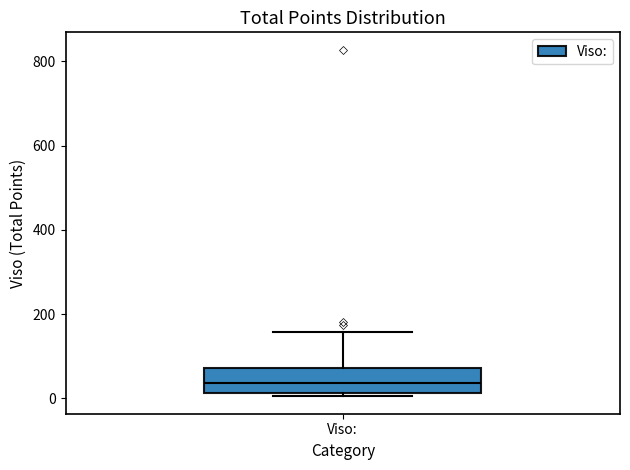

Where does the upper whisker of the box for Viso: end on the y-axis? The values are not printed on the chart, so give them approximately, as read against the axis.

160